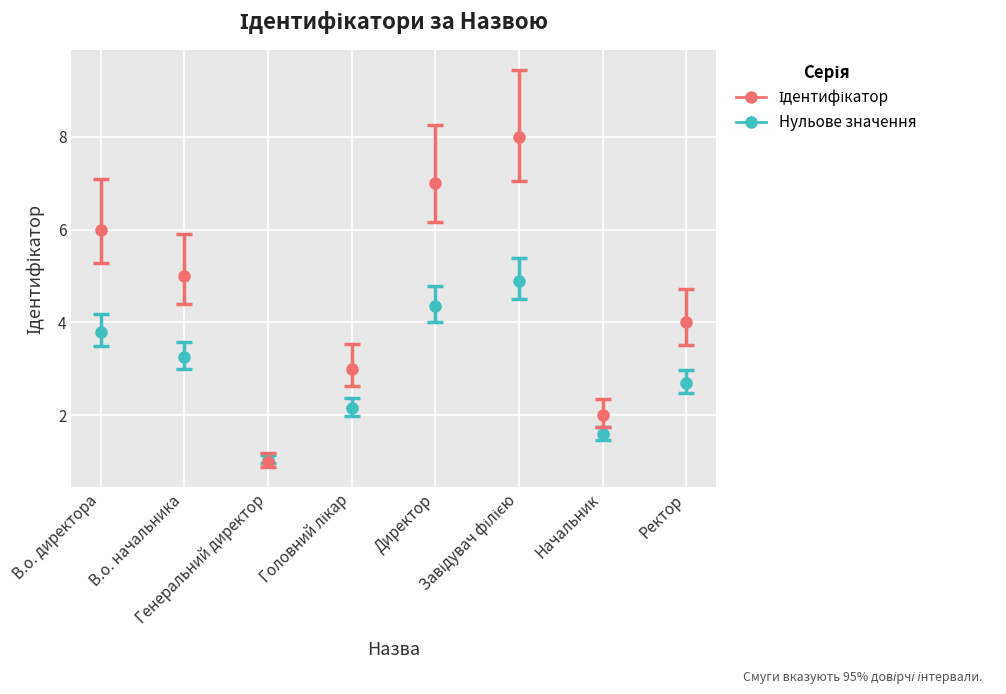

What is the ratio of the value at В.о. директора to the value at Генеральний директор?

6.0